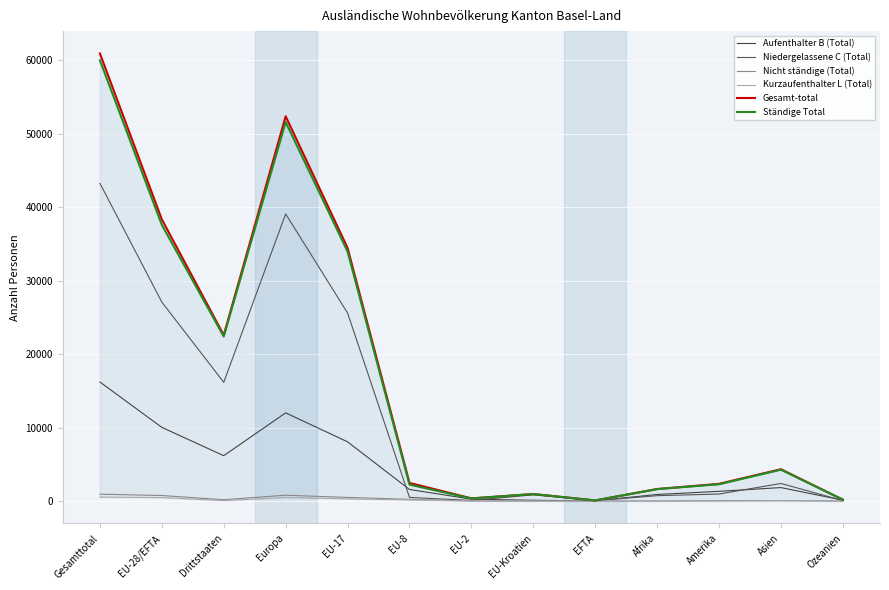

Is the value of Niedergelassene C (Total) at Europa greater than the value of Kurzaufenthalter L (Total) at EFTA?

Yes